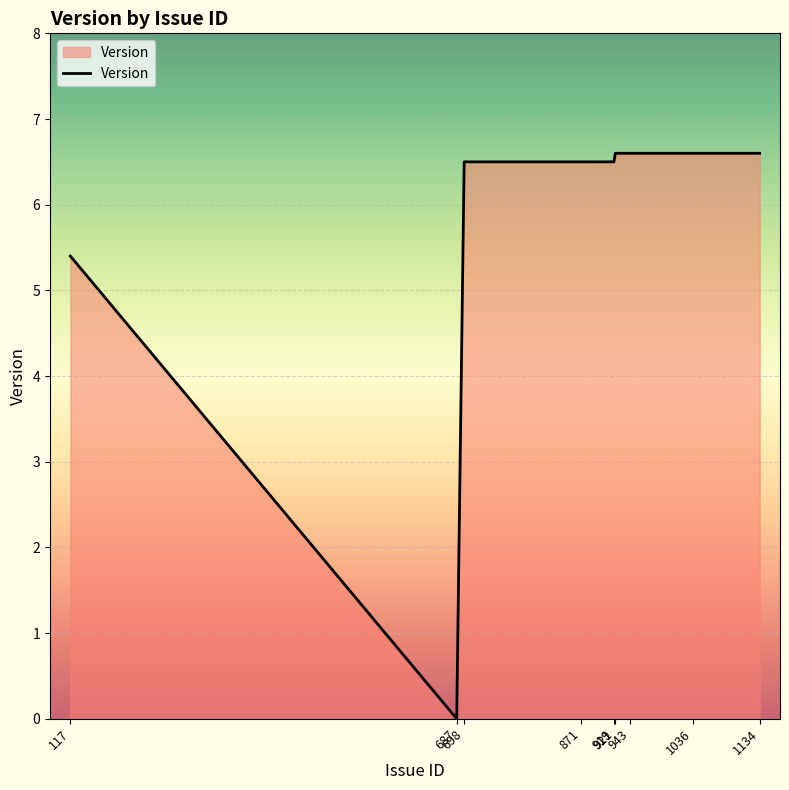

True or false: the data shows 1.9 at 871.

False